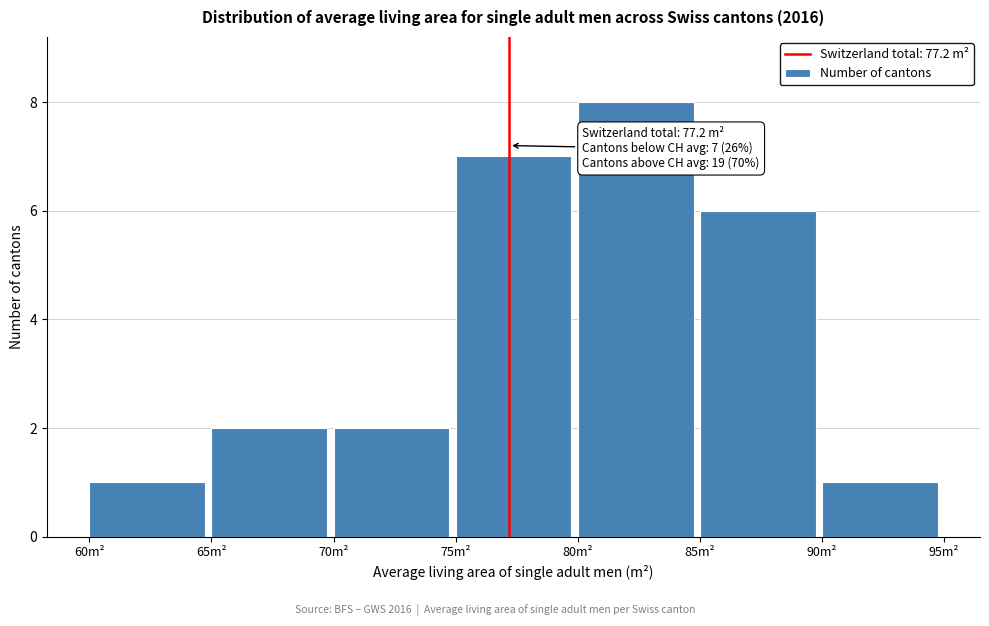

Over which range of the x-axis is the bar tallest?

80 to 85